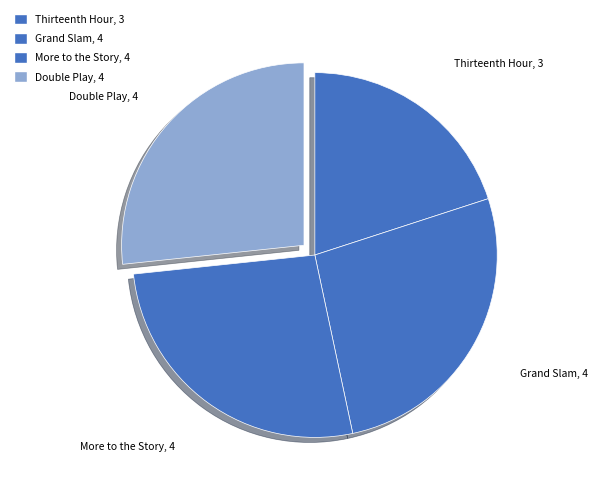

Which slice is the smallest?

Thirteenth Hour